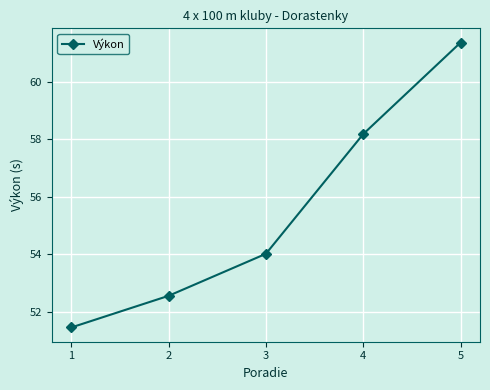

Reading left to right, what are all the values shown in this chart?

1=51.5	2=52.6	3=54.0	4=58.2	5=61.4